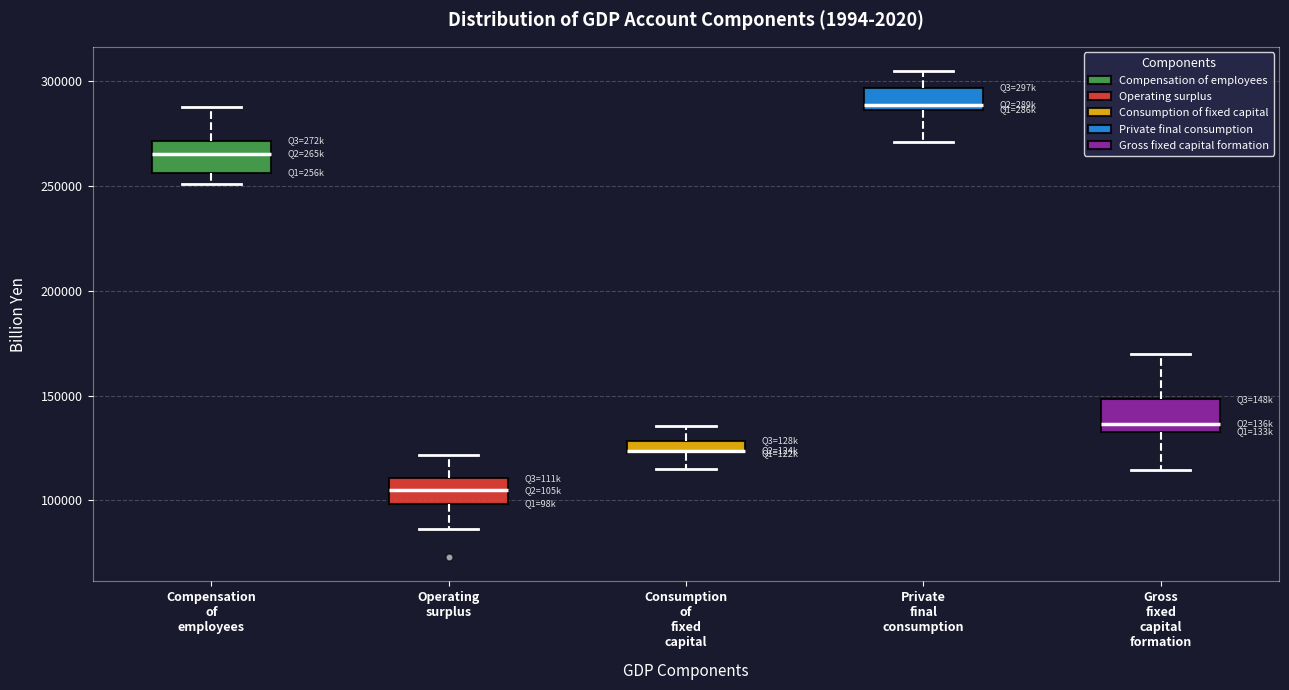

Which box has the lowest median line?

Operating surplus